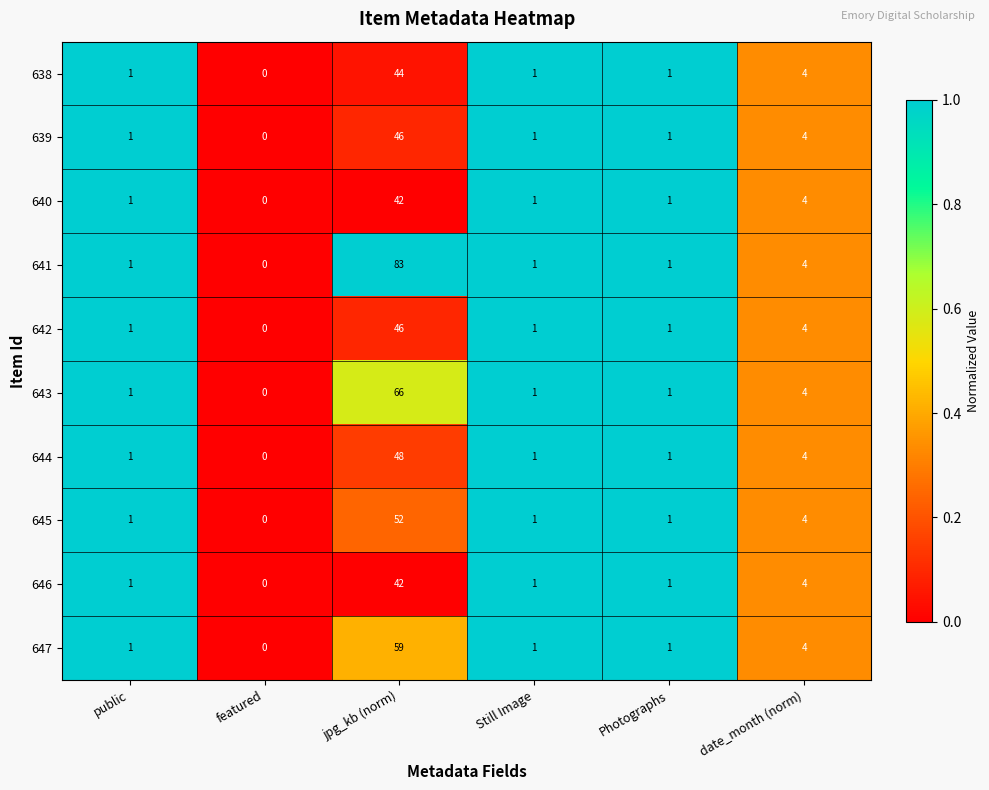

Is it true that 644 equals 0 at featured?

True